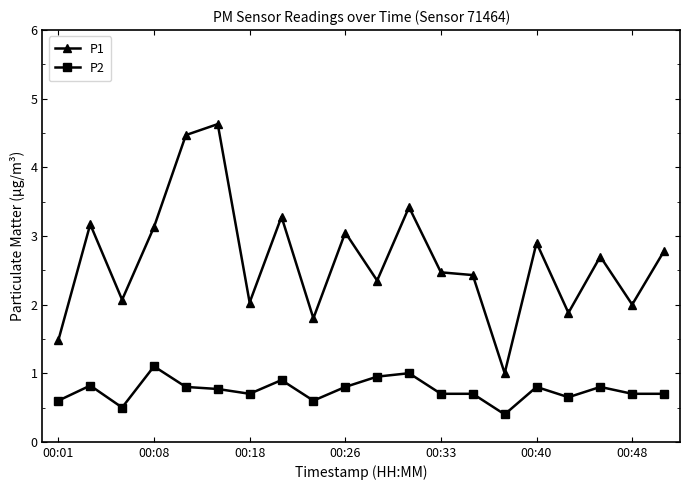

What is the average value of the P2 series?

0.7